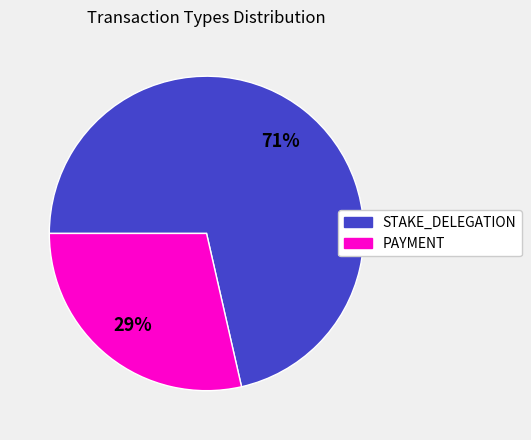

How many slices are in this pie chart?

2